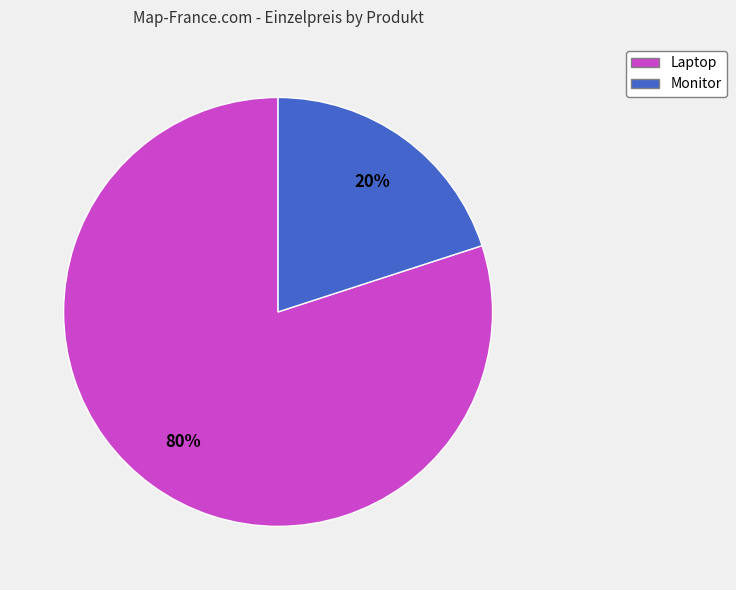

The Laptop slice represents 80% of the pie. True or false?

True